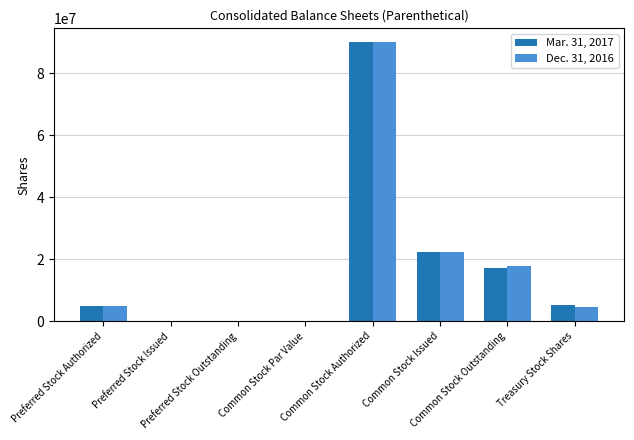

What is the maximum value shown in the chart?

90000000.0